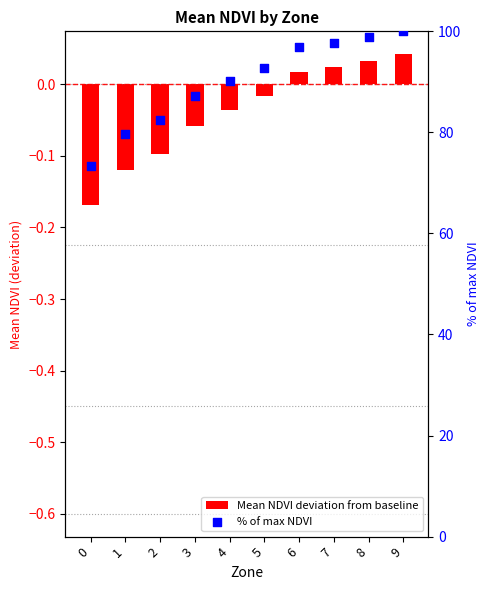

Is the value of Mean NDVI deviation from baseline at 0 greater than the value of % of max NDVI at 6?

No